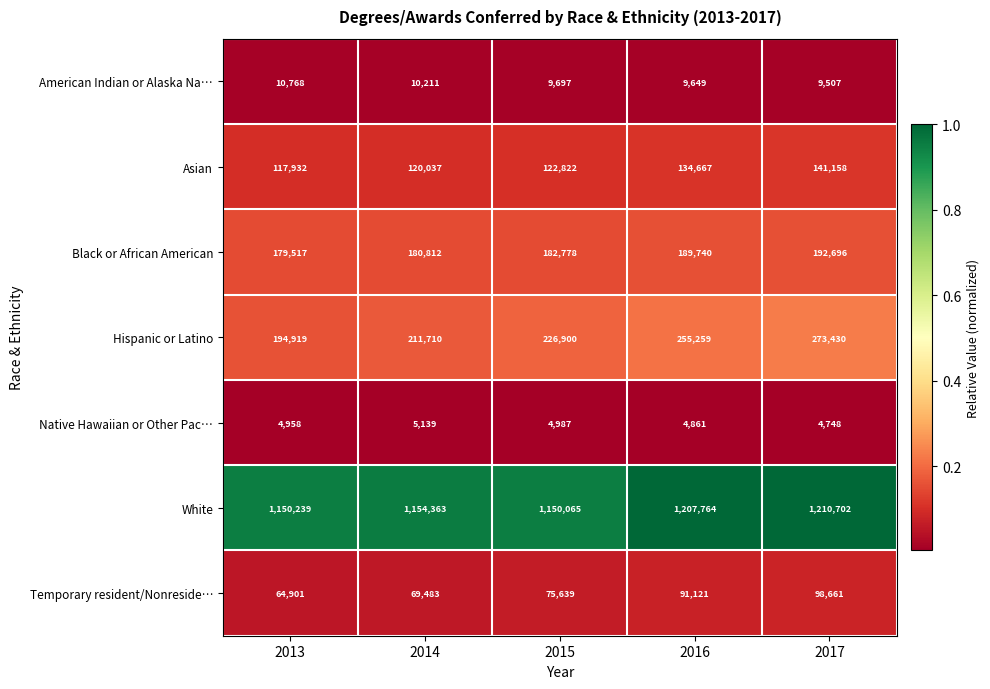

What is the difference between the highest and lowest values at 2013?

1145281